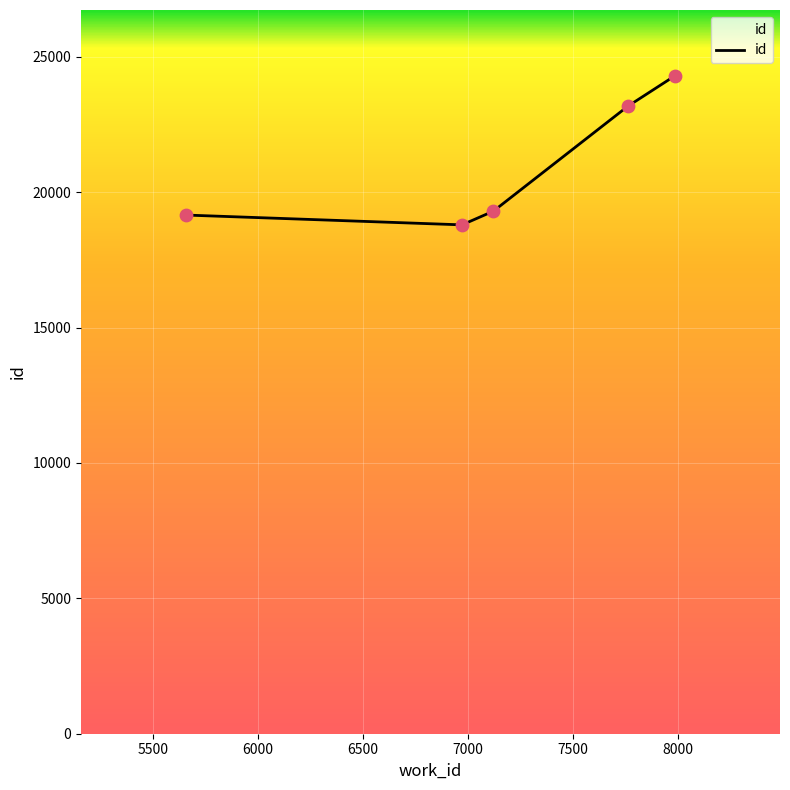

Between 7120 and 7760, which is larger?

7760